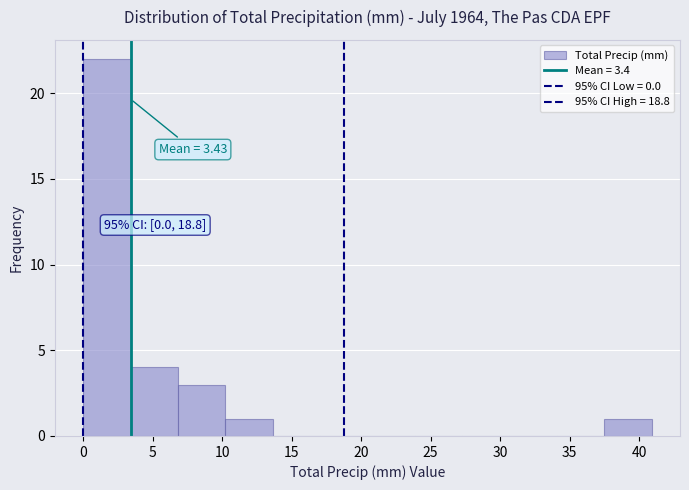

Which range on the x-axis has the tallest bar?

0.0 to 3.5